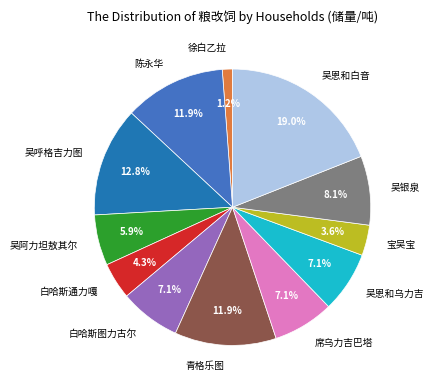

Between 白哈斯通力嘎 and 徐白乙拉, which is larger?

白哈斯通力嘎